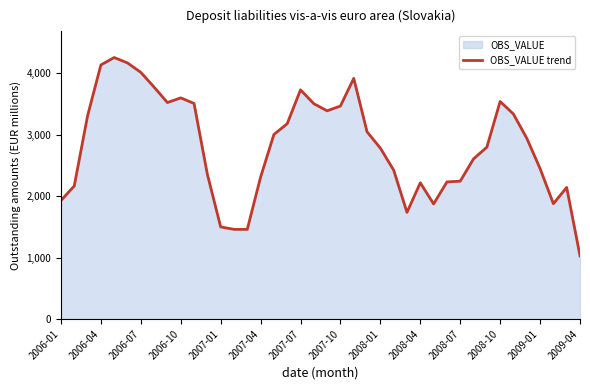

Reading right to left, transcribe all the data shown in this chart.

1027.4	2141.4	1876.5	2448.3	2941.5	3335.0	3539.5	2795.7	2605.8	2243.2	2230.4	1872.2	2216.9	1735.4	2422.7	2780.2	3045.8	3915.6	3465.9	3387.6	3503.6	3728.7	3178.2	3002.2	2308.3	1459.0	1459.1	1499.2	2356.1	3507.6	3598.4	3522.2	3773.0	4013.4	4167.0	4254.8	4133.8	3306.6	2164.7	1928.0